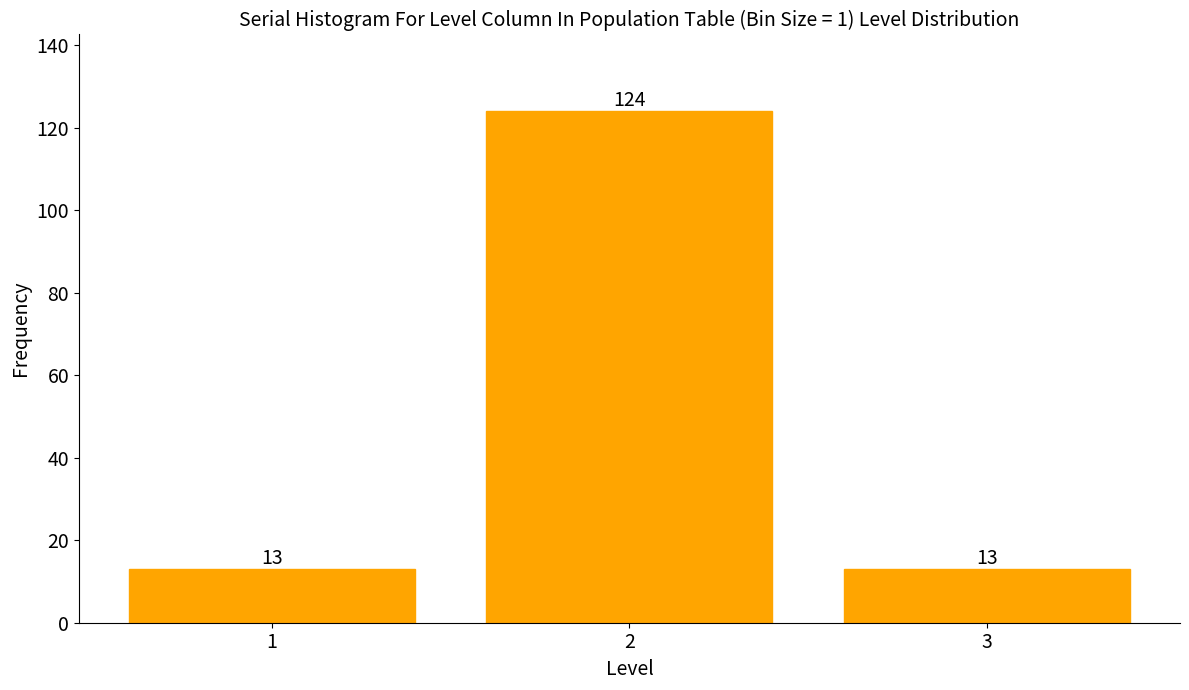

Reading left to right, what are all the values shown in this chart?

13	124	13